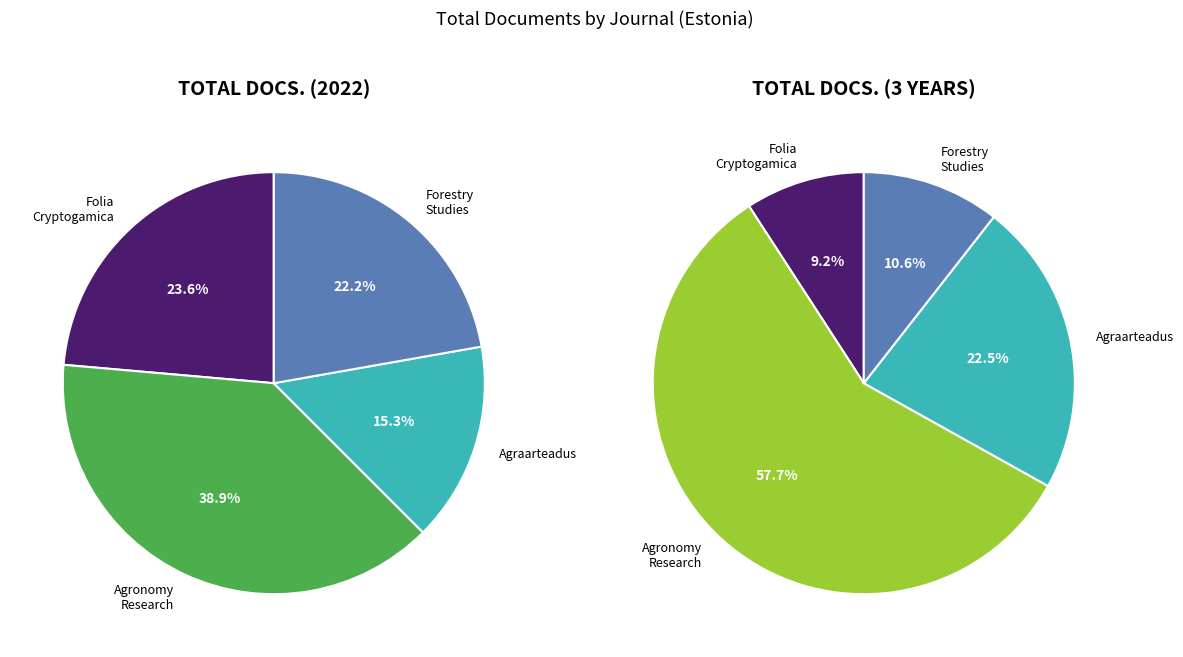

Combined, what portion of the pie is Agraarteadus and Forestry Studies?

37.5%